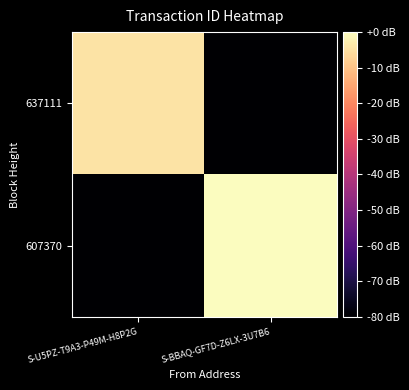

Rank the series by their maximum value, from highest to lowest.

607370, 637111